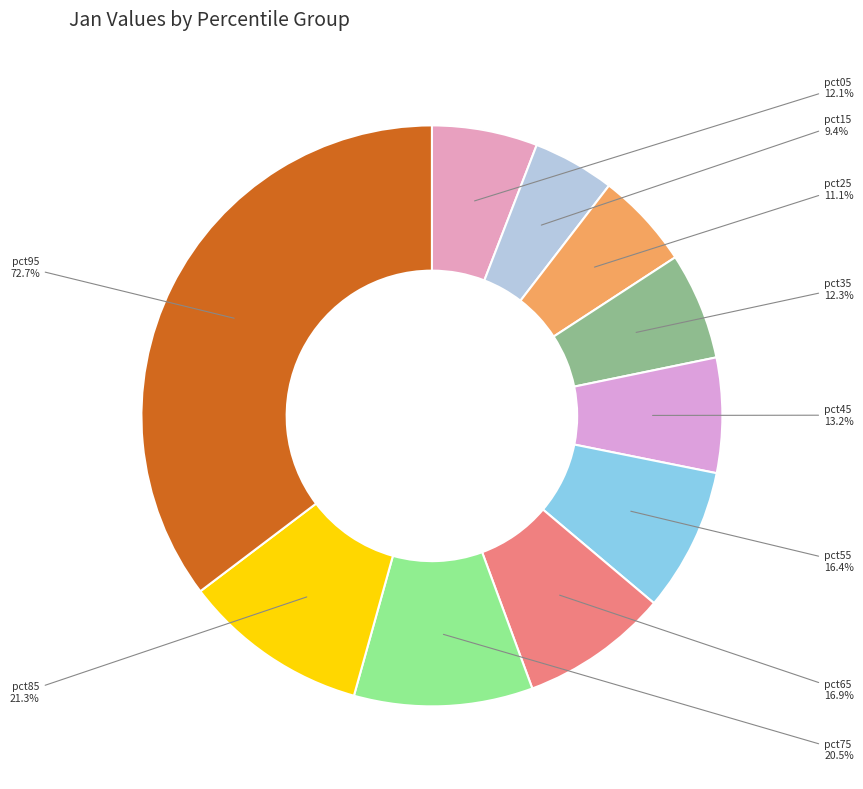

How many segments does this pie chart have?

10